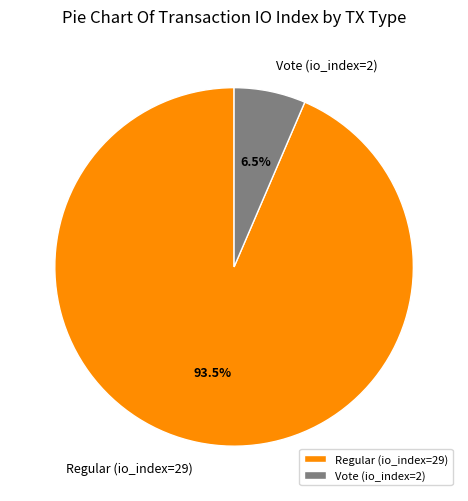

To the nearest percent, what is the difference between the Vote (io_index=2) and Regular (io_index=29) slice percentages?

87%